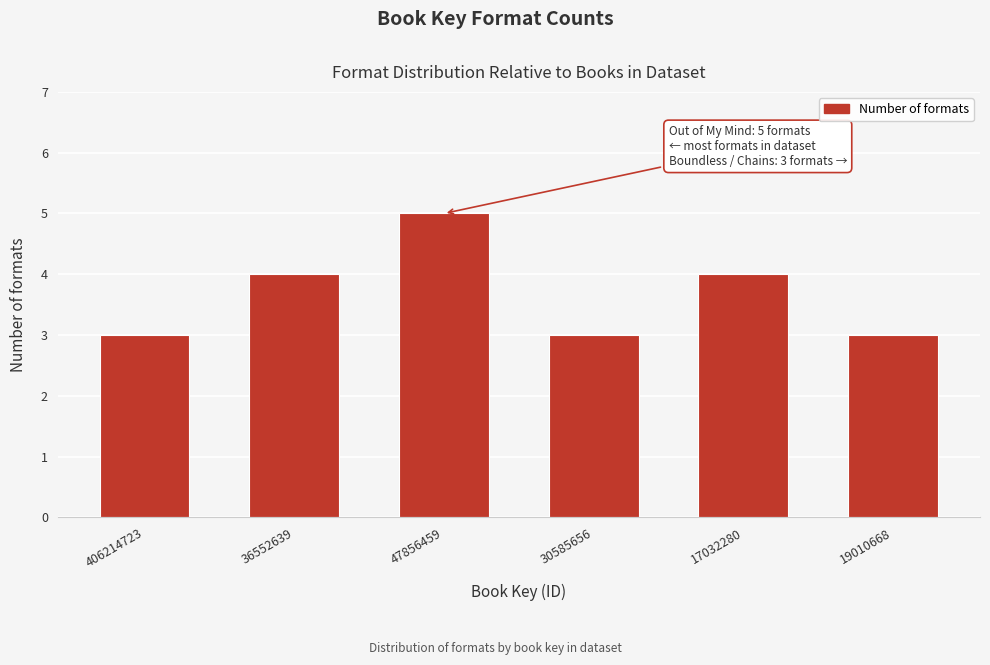

Reading left to right, what are all the values shown in this chart?

3	4	5	3	4	3